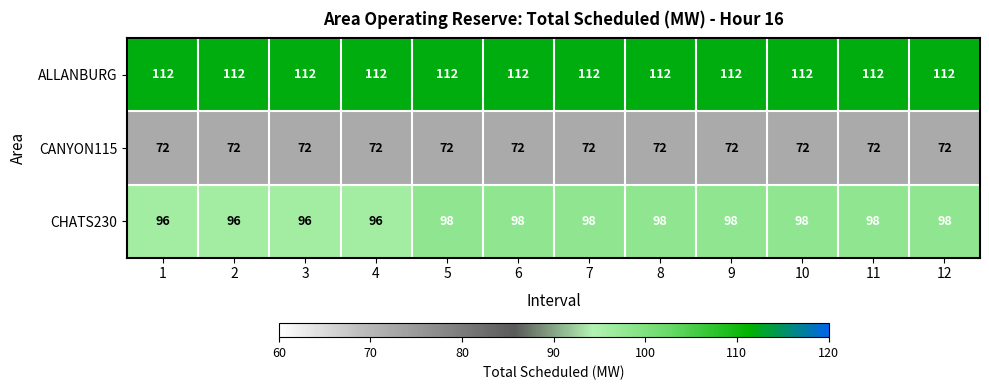

The value of ALLANBURG at 6 is 112. True or false?

True